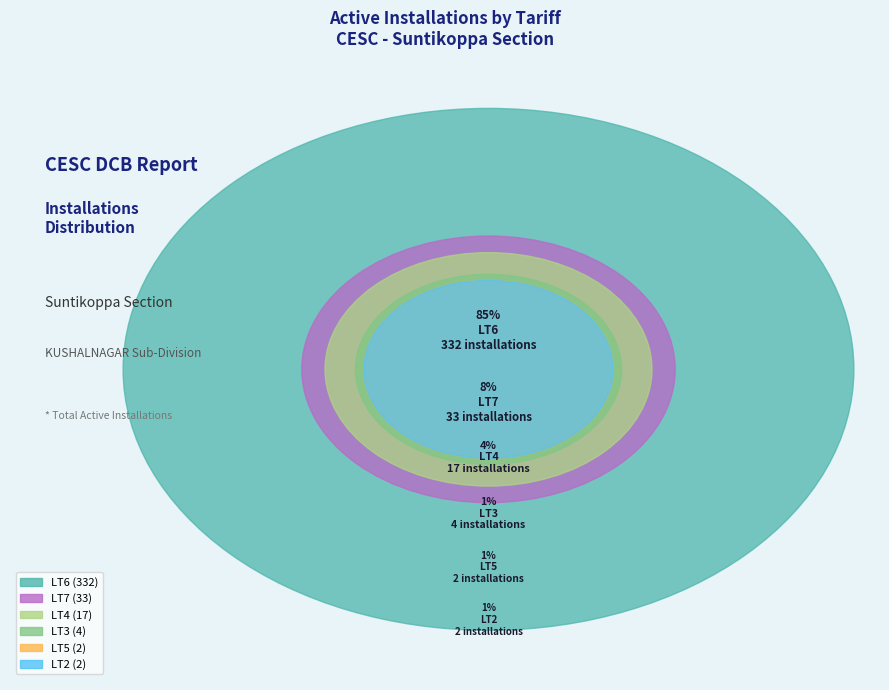

The LT3 slice represents 10% of the pie. True or false?

False